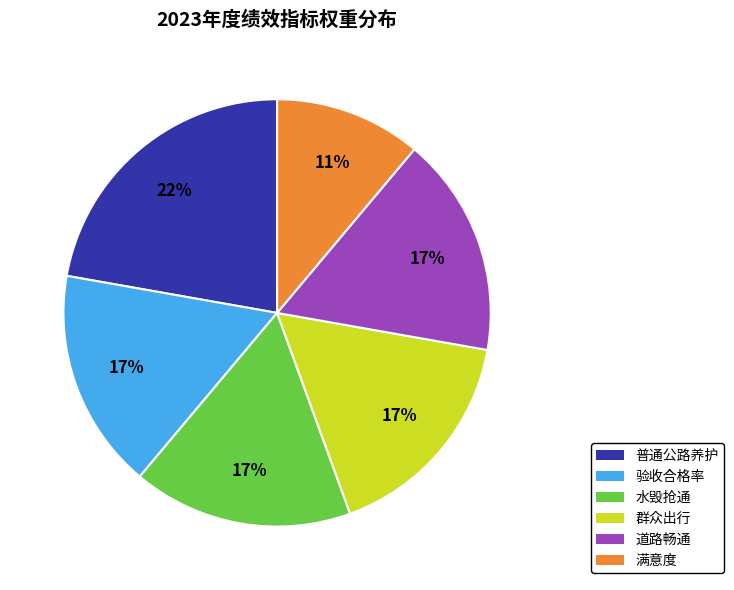

To the nearest percent, what is the average slice percentage?

17%